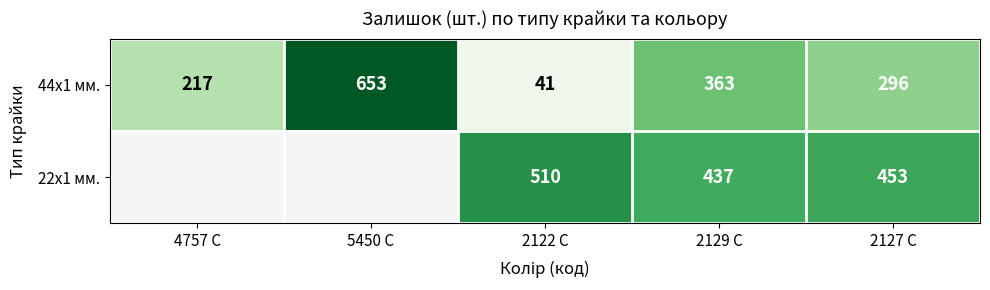

How many values in the 44x1 мм. series are below 296?

2